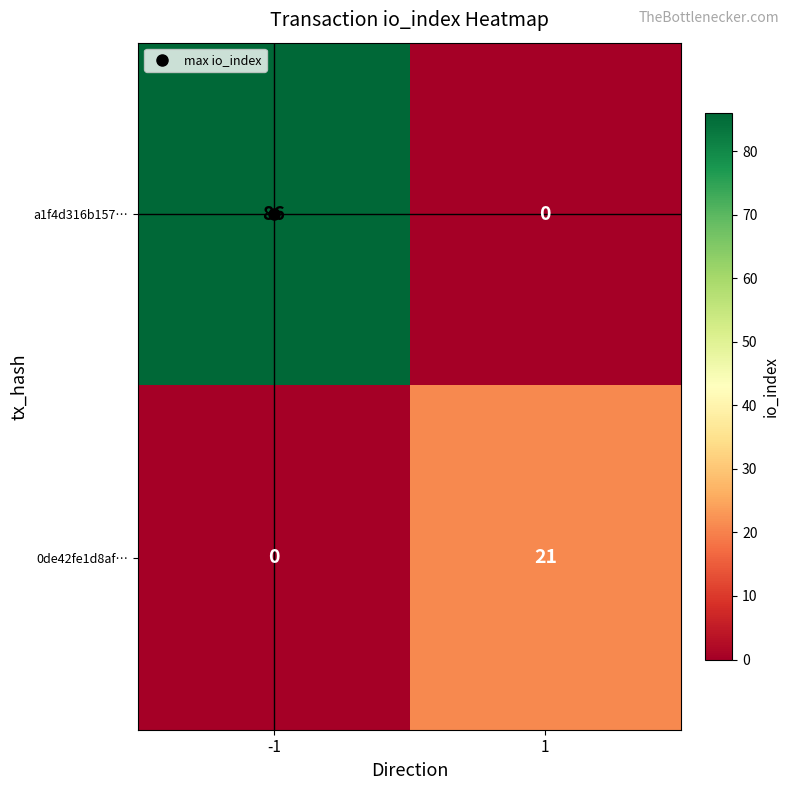

How many values in the 0de42fe1d8af… series are below 21?

1